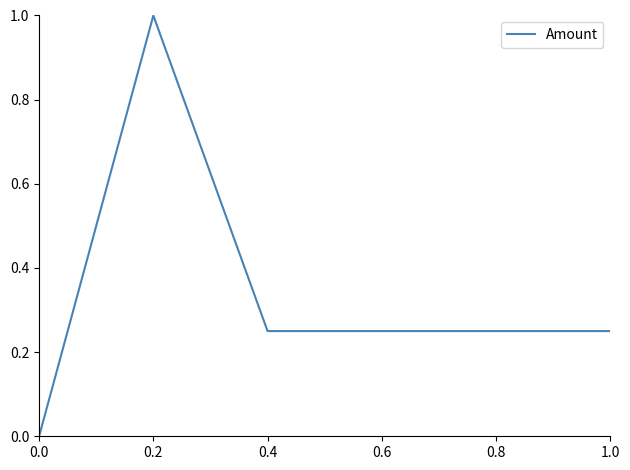

What position from the left is 0.8?

5